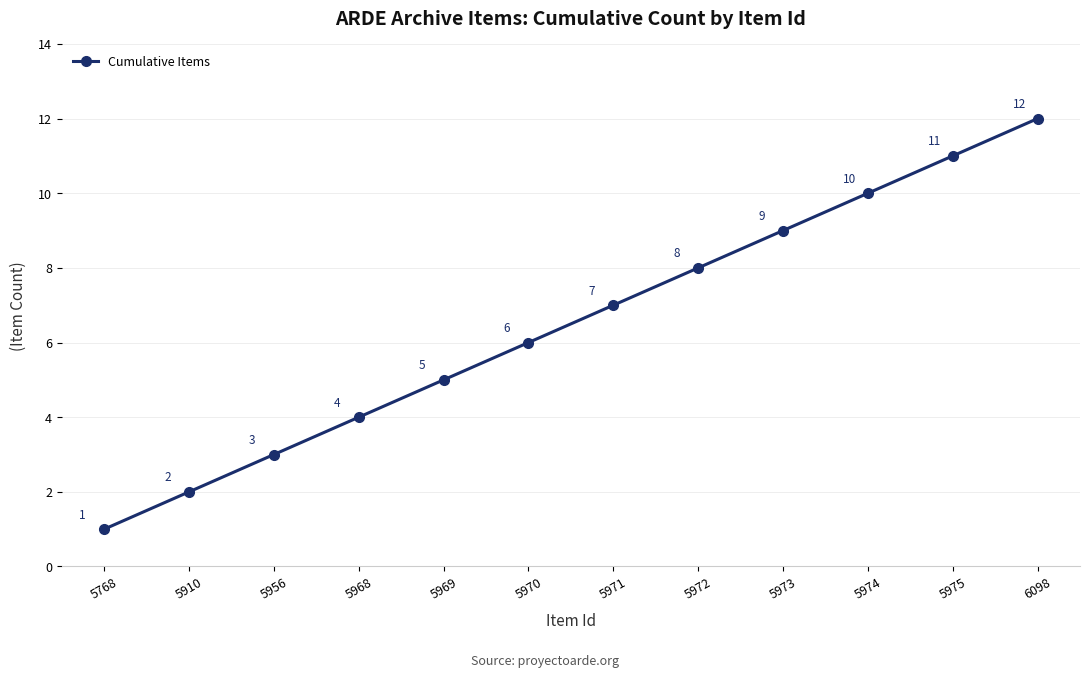

What is the sum of the values at 5968 and 5970?

10